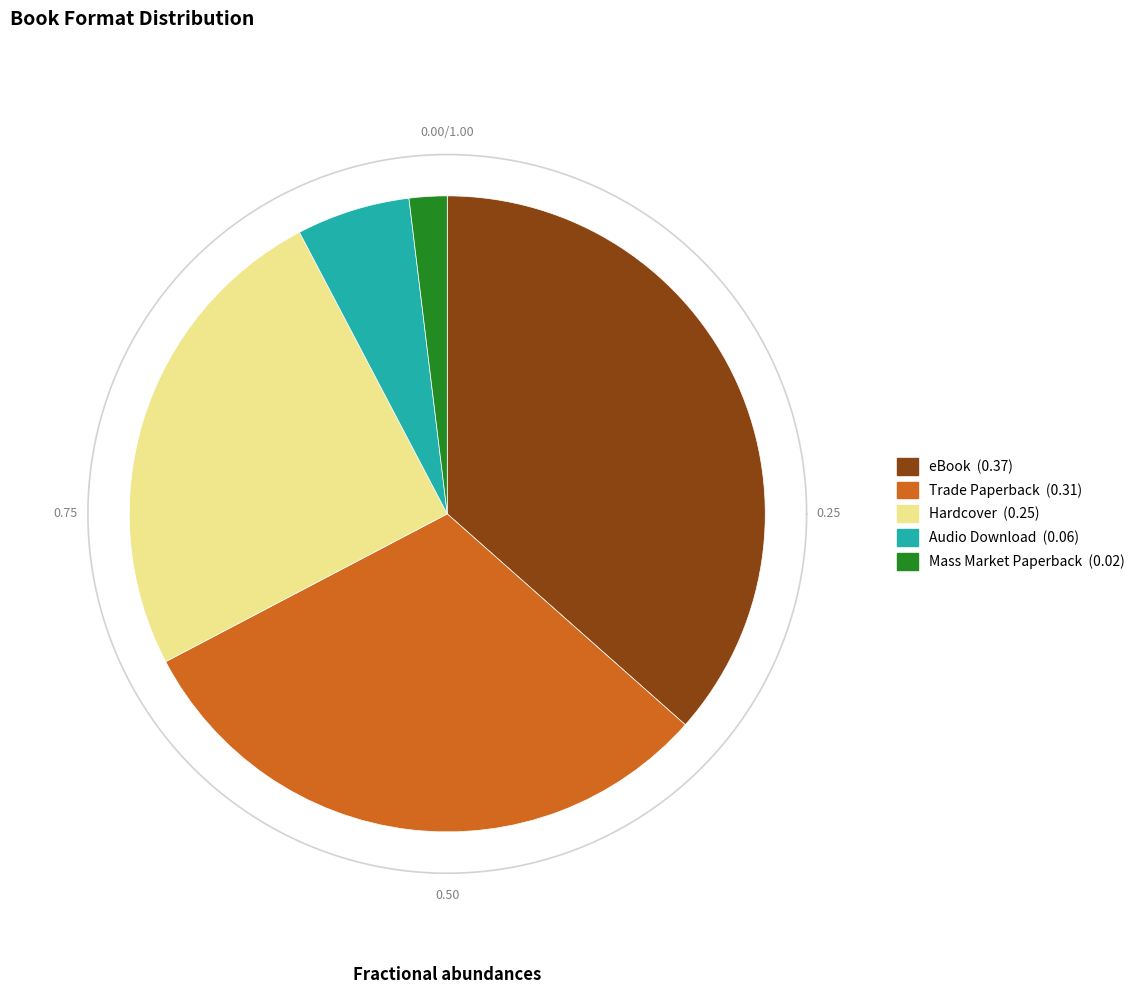

The eBook slice represents 37% of the pie. True or false?

True